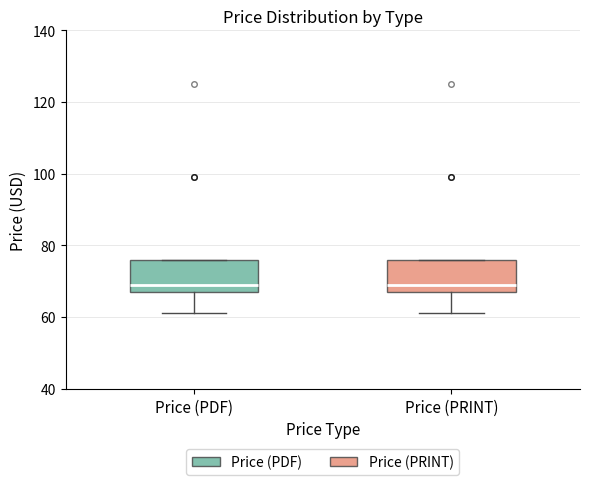

Where is the lower edge of the box for Price (PRINT) on the y-axis? The values are not printed on the chart, so give them approximately, as read against the axis.

68